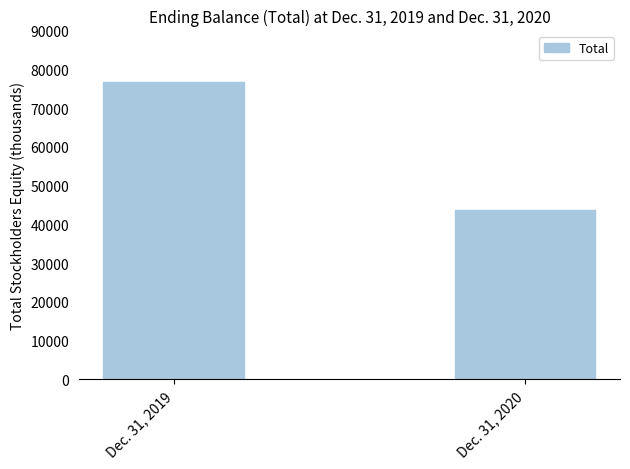

How many data points are less than 76678?

1